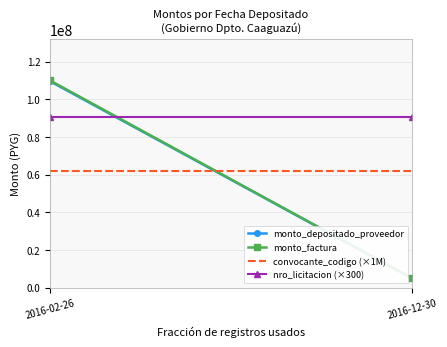

What is the sum of all monto_depositado_proveedor values?

114576837